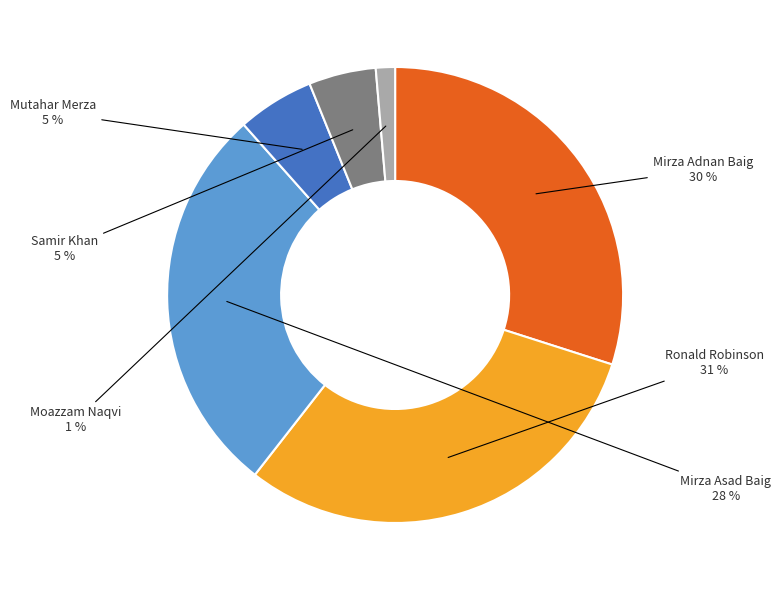

Is there a majority slice in this chart?

No